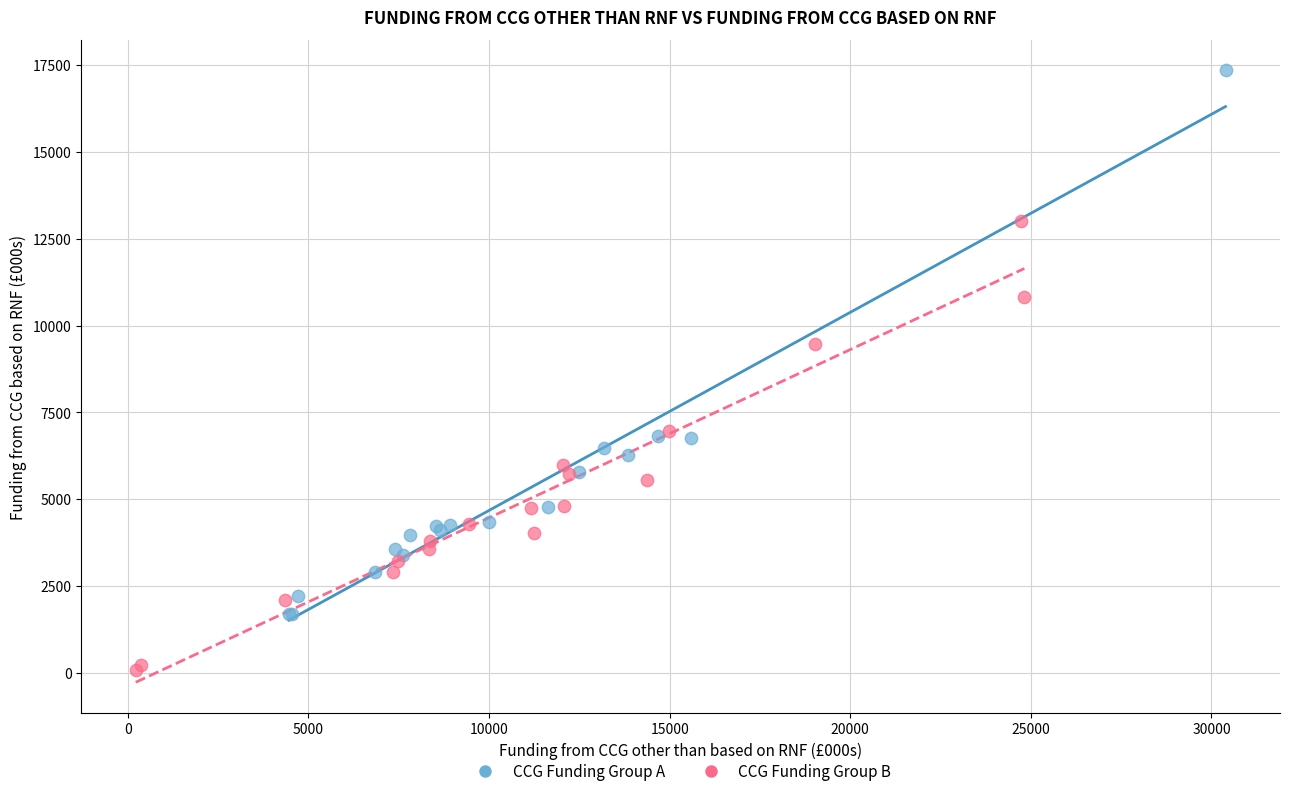

Which series contains the lowest Y value?

CCG Funding Group B